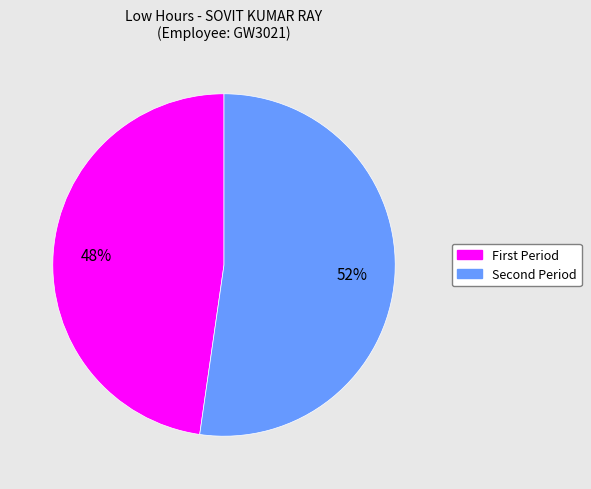

Count the number of slices in the pie.

2